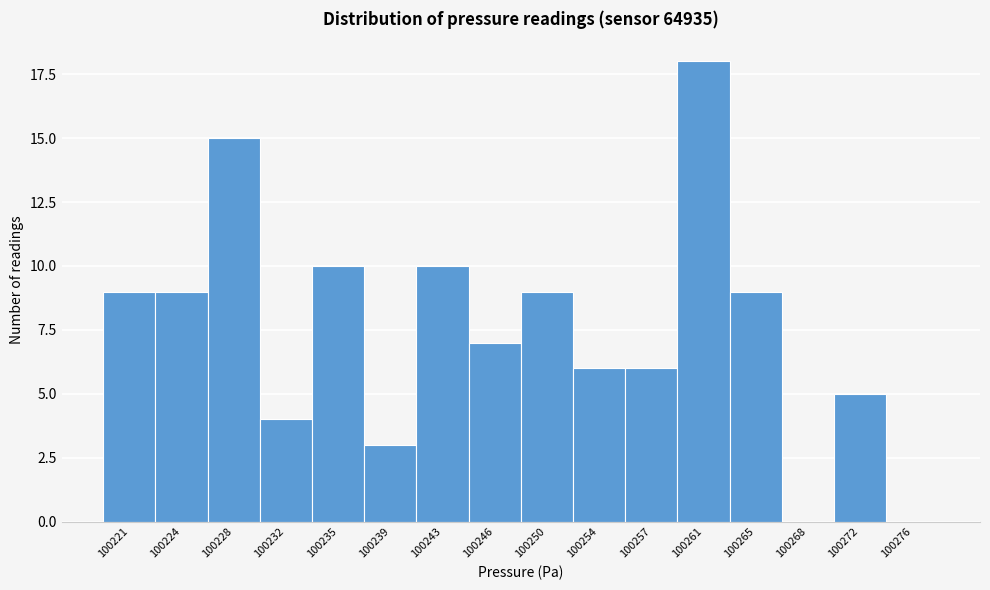

Reading left to right, extract all data points from this chart.

100221=9	100224=9	100228=15	100232=4	100235=10	100239=3	100243=10	100246=7	100250=9	100254=6	100257=6	100261=18	100265=9	100268=0	100272=5	100276=0